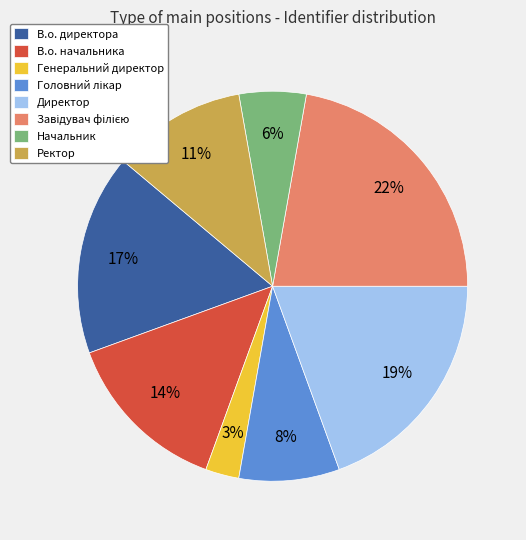

True or false: В.о. начальника accounts for 2% of the total.

False